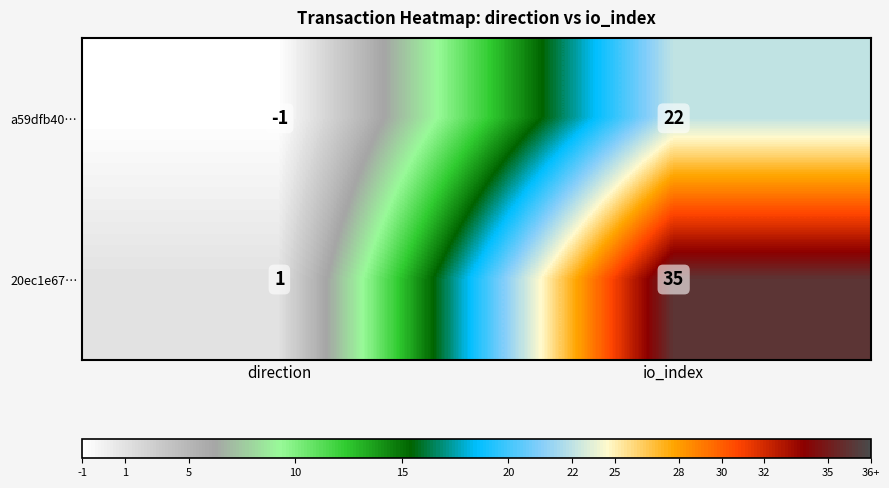

What is the difference between the highest and lowest values at direction?

2